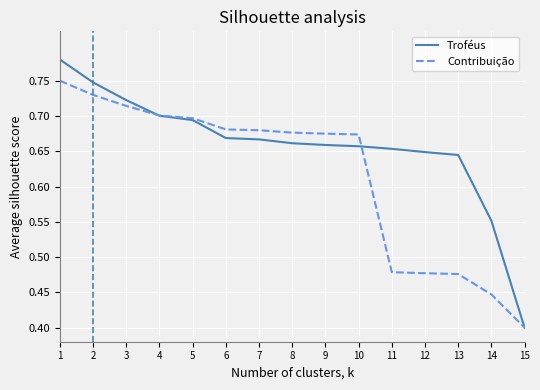

Which label corresponds to the smallest value in the chart?

15